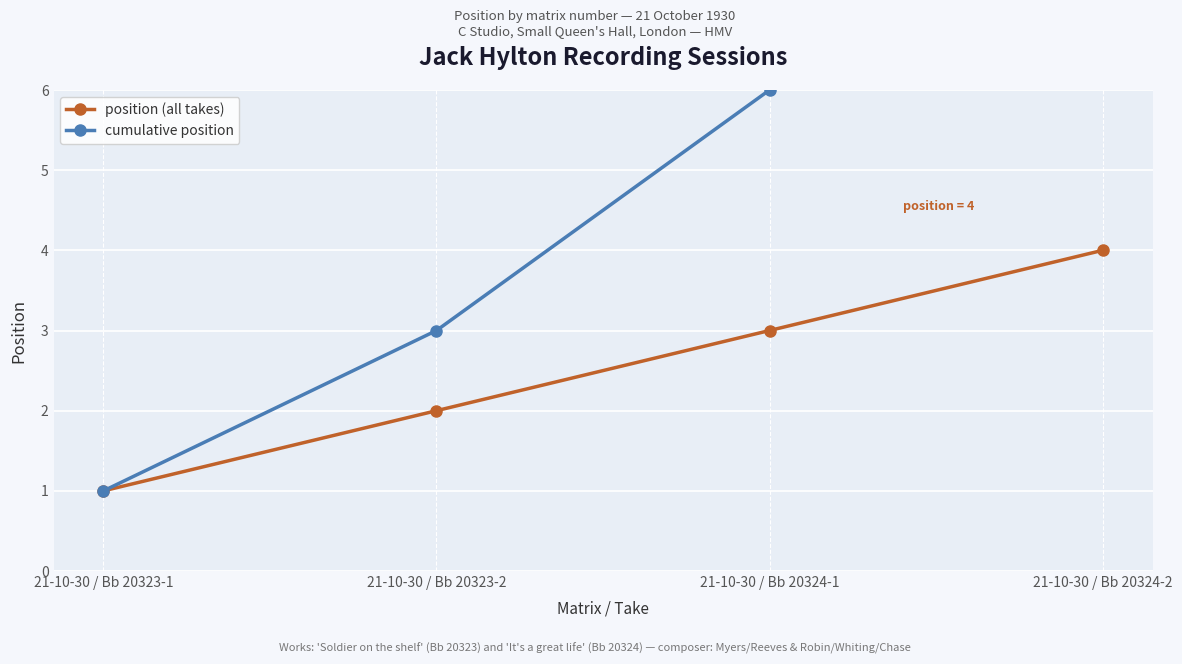

Reading left to right, what are all the values shown in this chart?

position (all takes): 1	2	3	4
cumulative position: 1	3	6	10